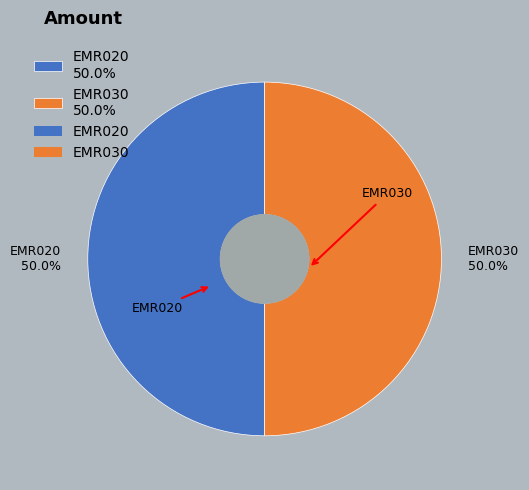

What is the ratio of the value at EMR020 to the value at EMR030?

1.0